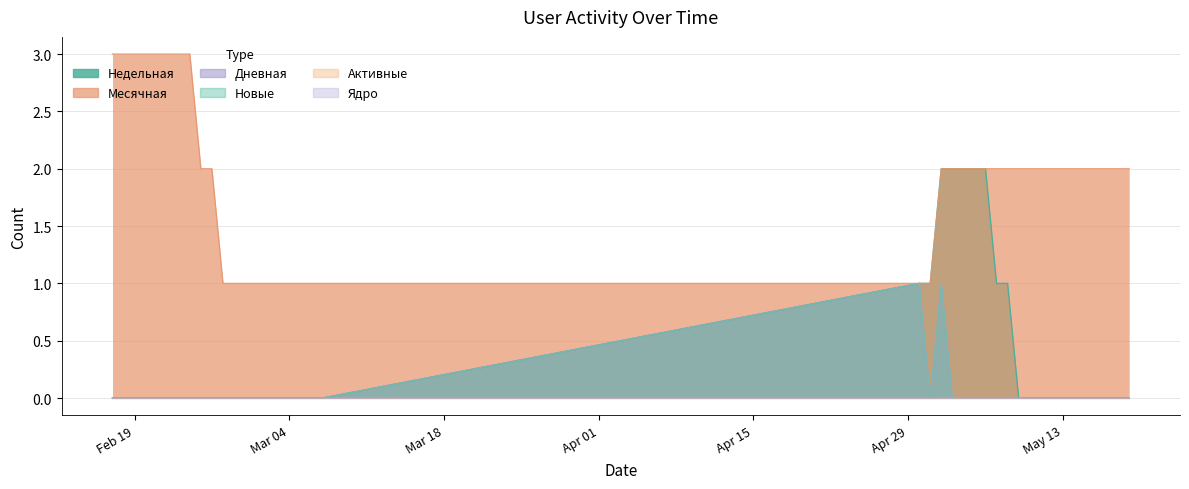

What is the difference between the maximum and minimum values in the Месячная series?

2